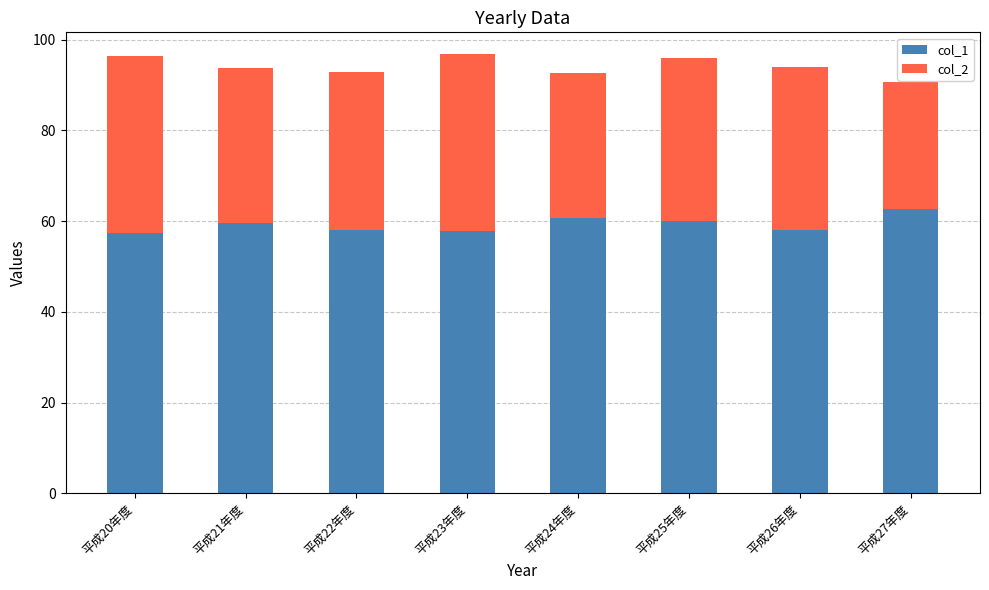

The col_1 series shows 62.6 at 平成27年度. True or false?

True